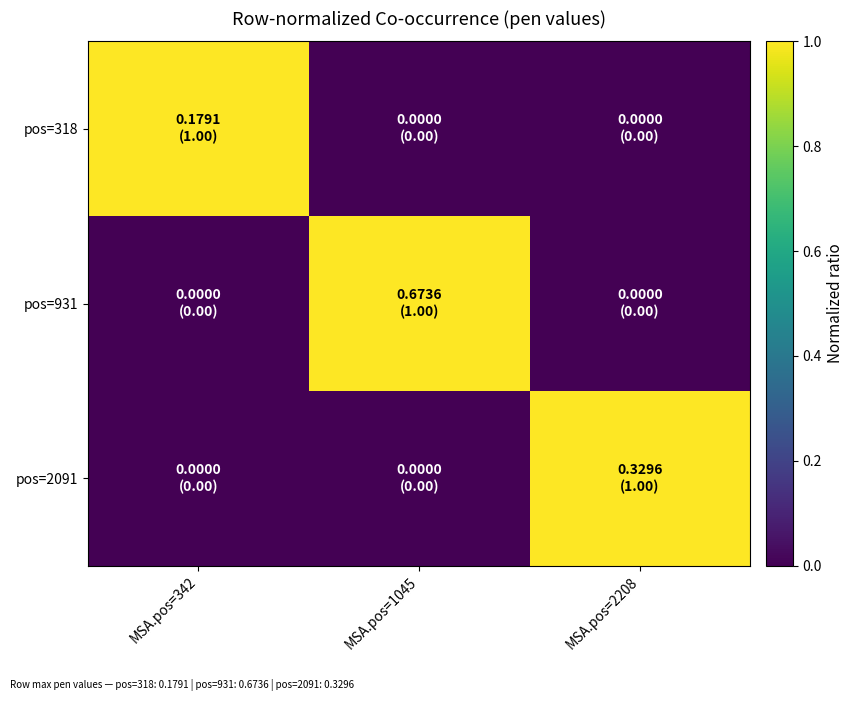

List the series in order of their peak value, lowest first.

pos=318, pos=931, pos=2091